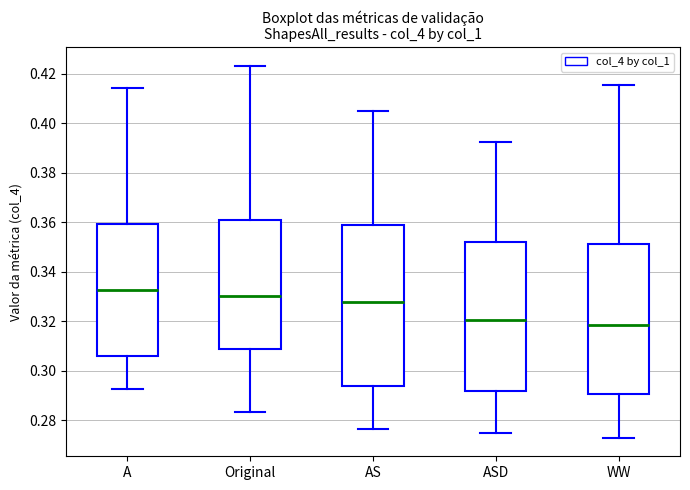

Where does the lower whisker of the box for Original end on the y-axis? The values are not printed on the chart, so give them approximately, as read against the axis.

0.284